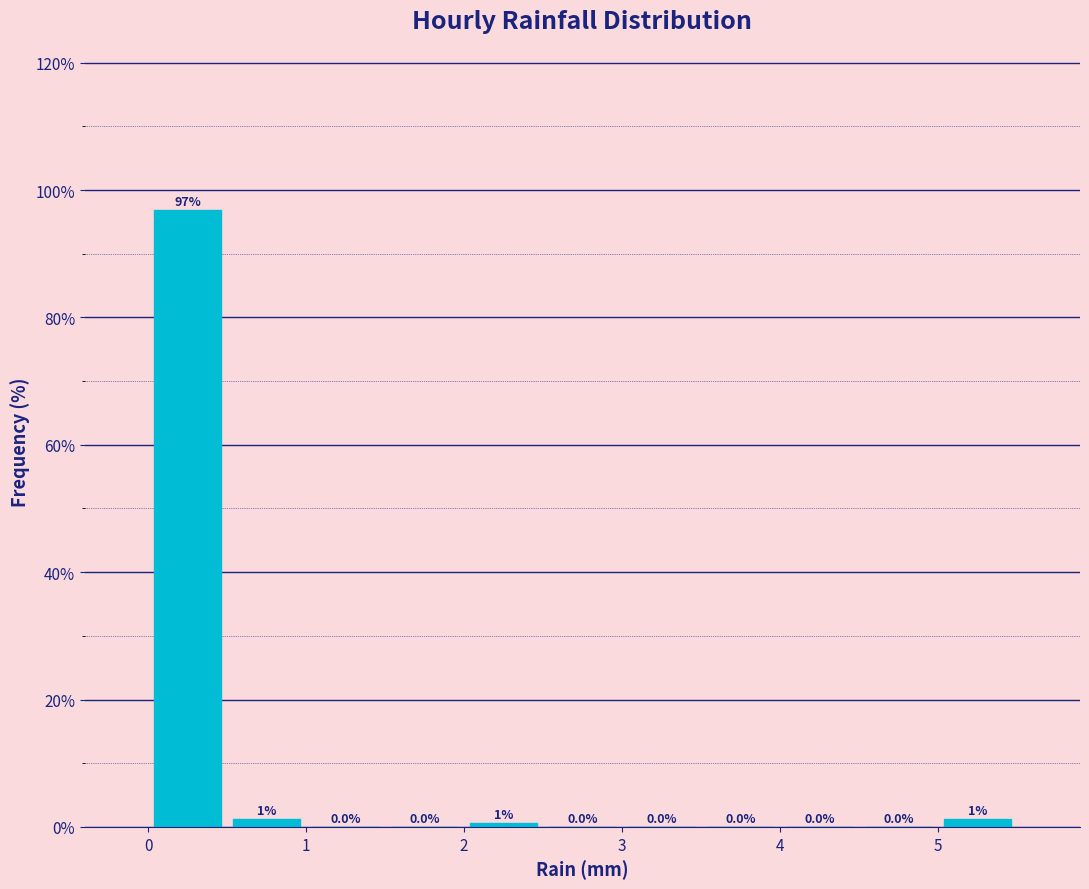

Which range on the x-axis has the tallest bar?

0.0 to 0.5